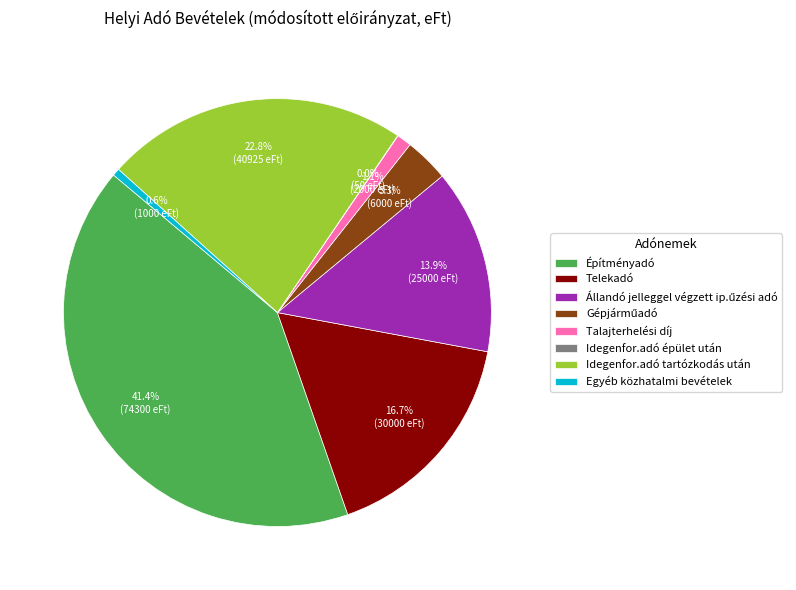

Which slice is the largest?

Építményadó